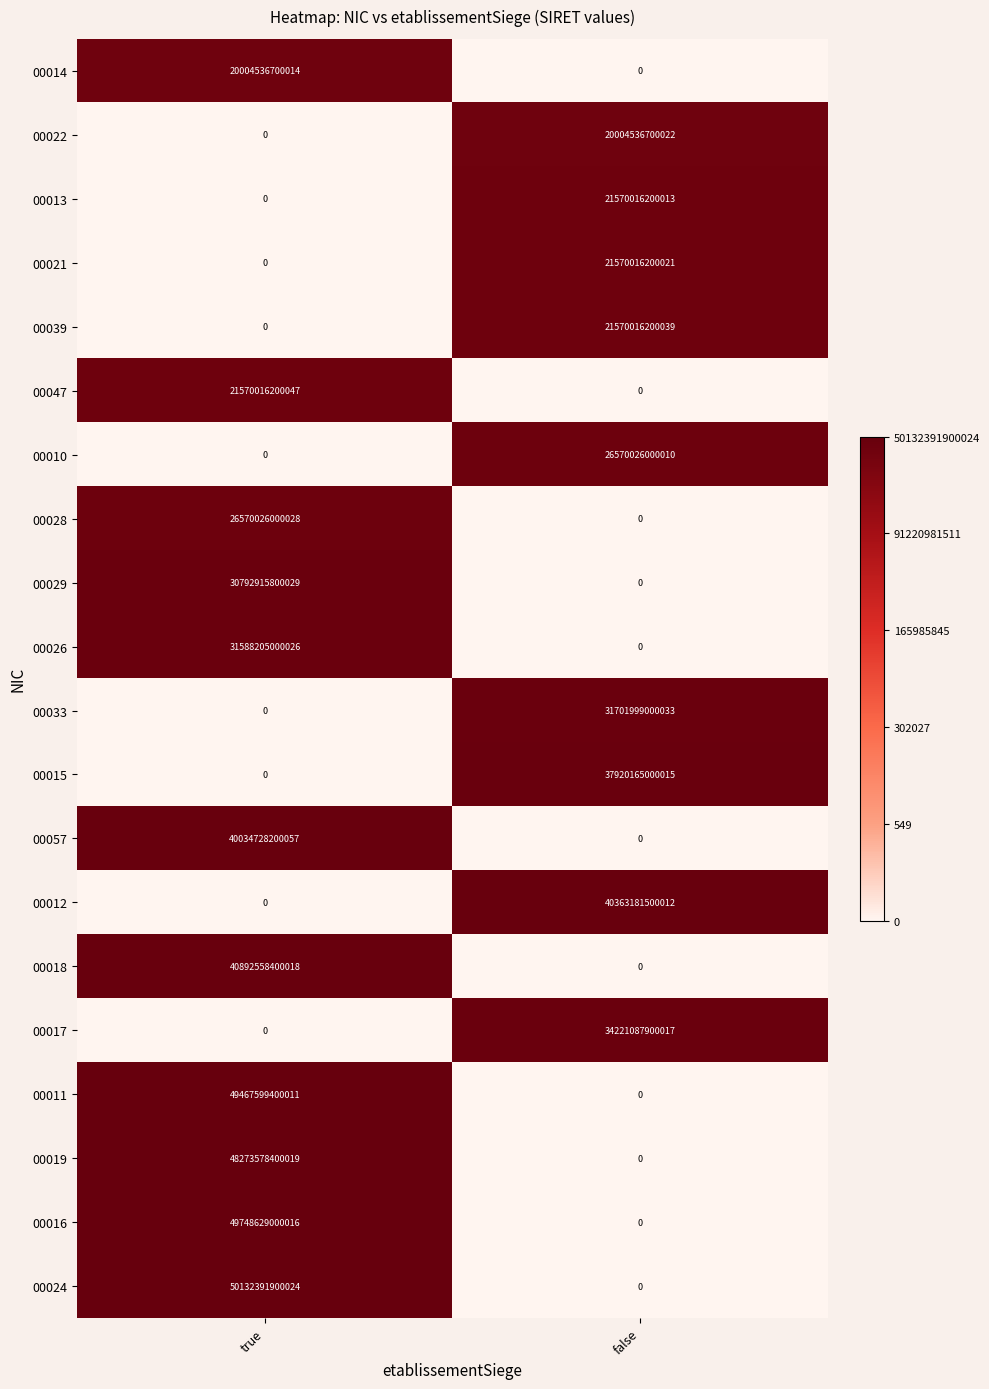

Where is 00026 nearest to the value 15794102500013?

true